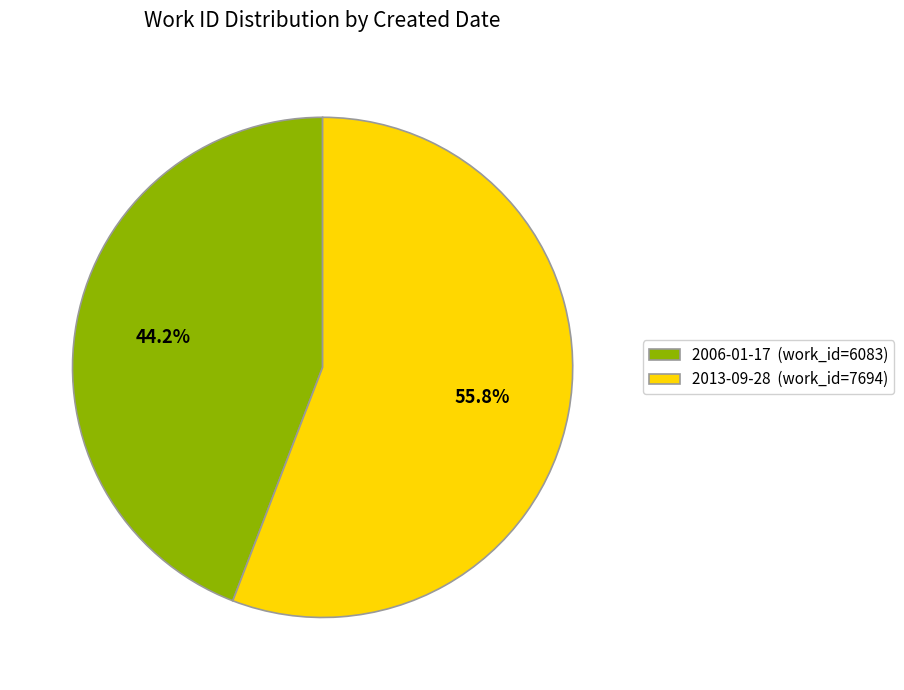

True or false: 2006-01-17 accounts for 55% of the total.

False